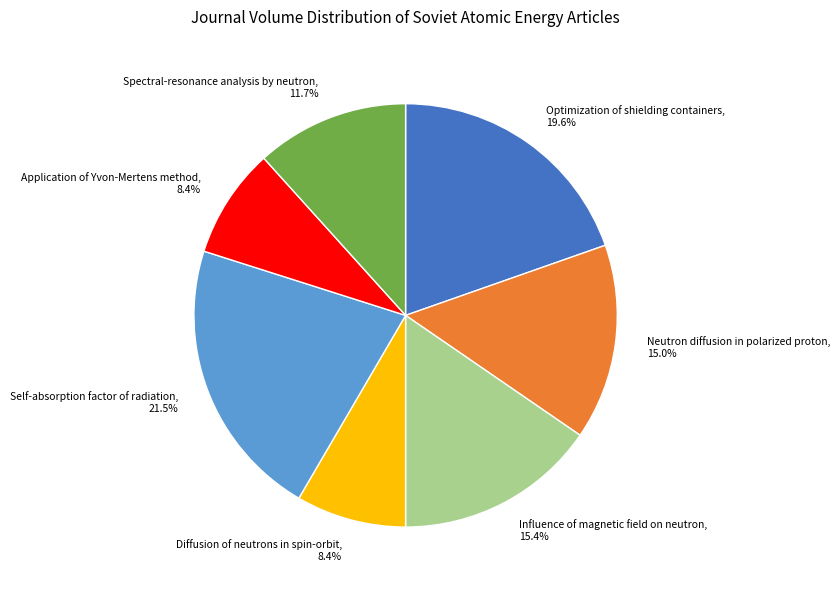

What is the largest slice in the pie chart?

Self-absorption factor of radiation